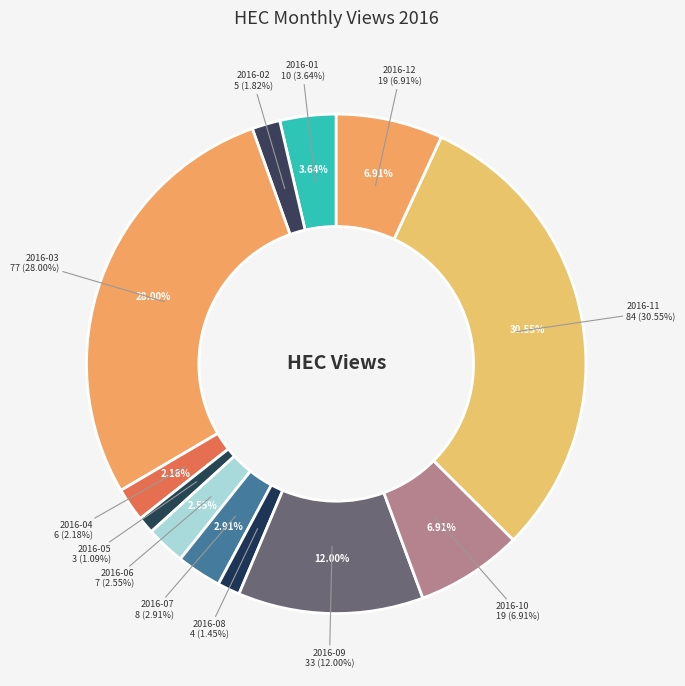

What is the change in value from 2016-02 to 2016-10?

+14